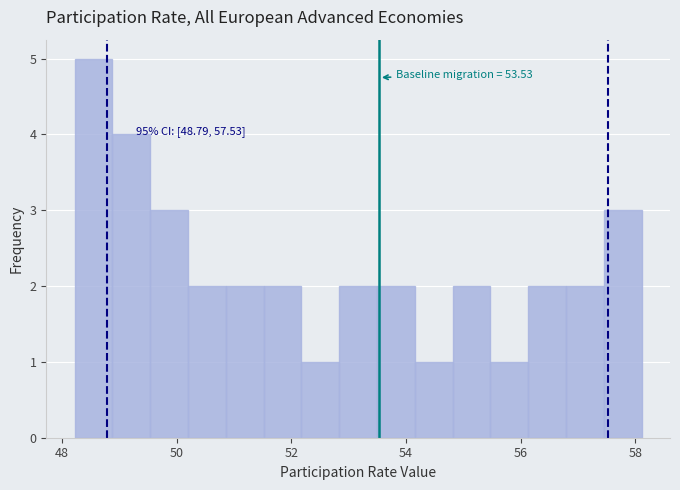

Around what value on the x-axis is the tallest bar? Give the approximate position of its centre, as read against the axis.

48.6